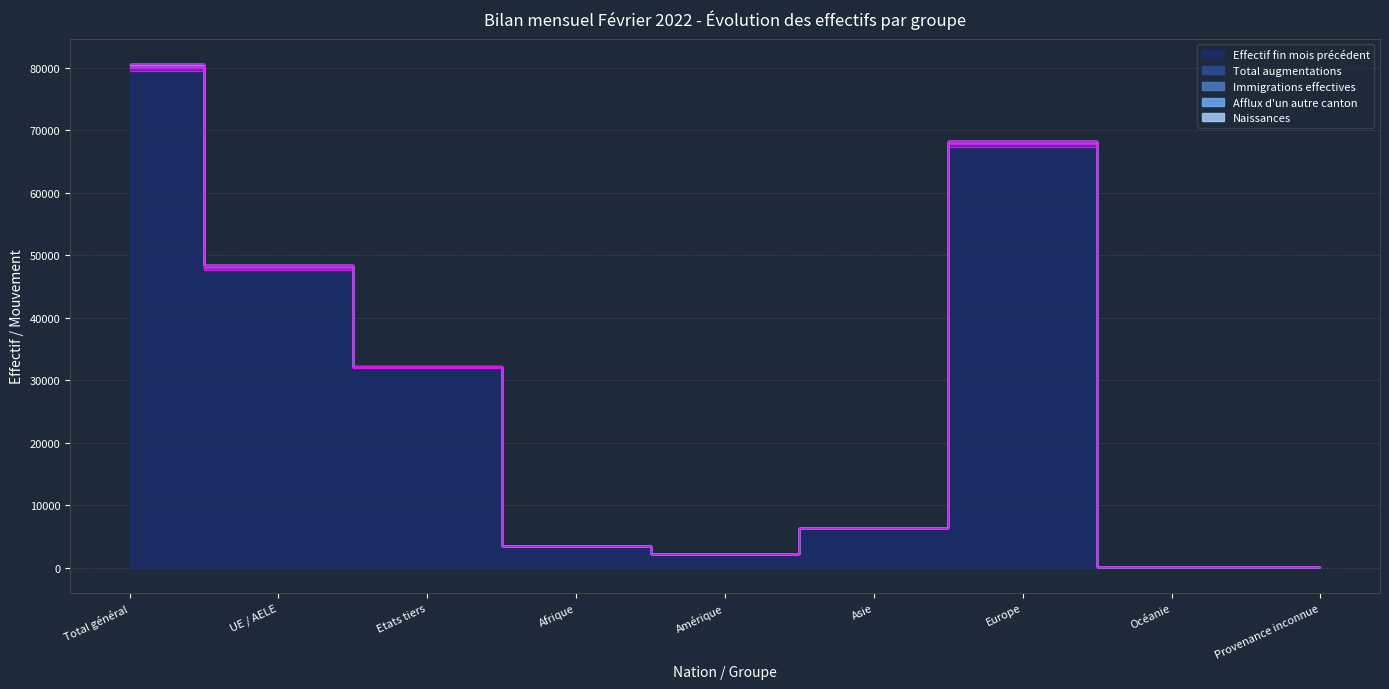

What is the approximate value of Effectif fin mois précédent at Total général?

79452